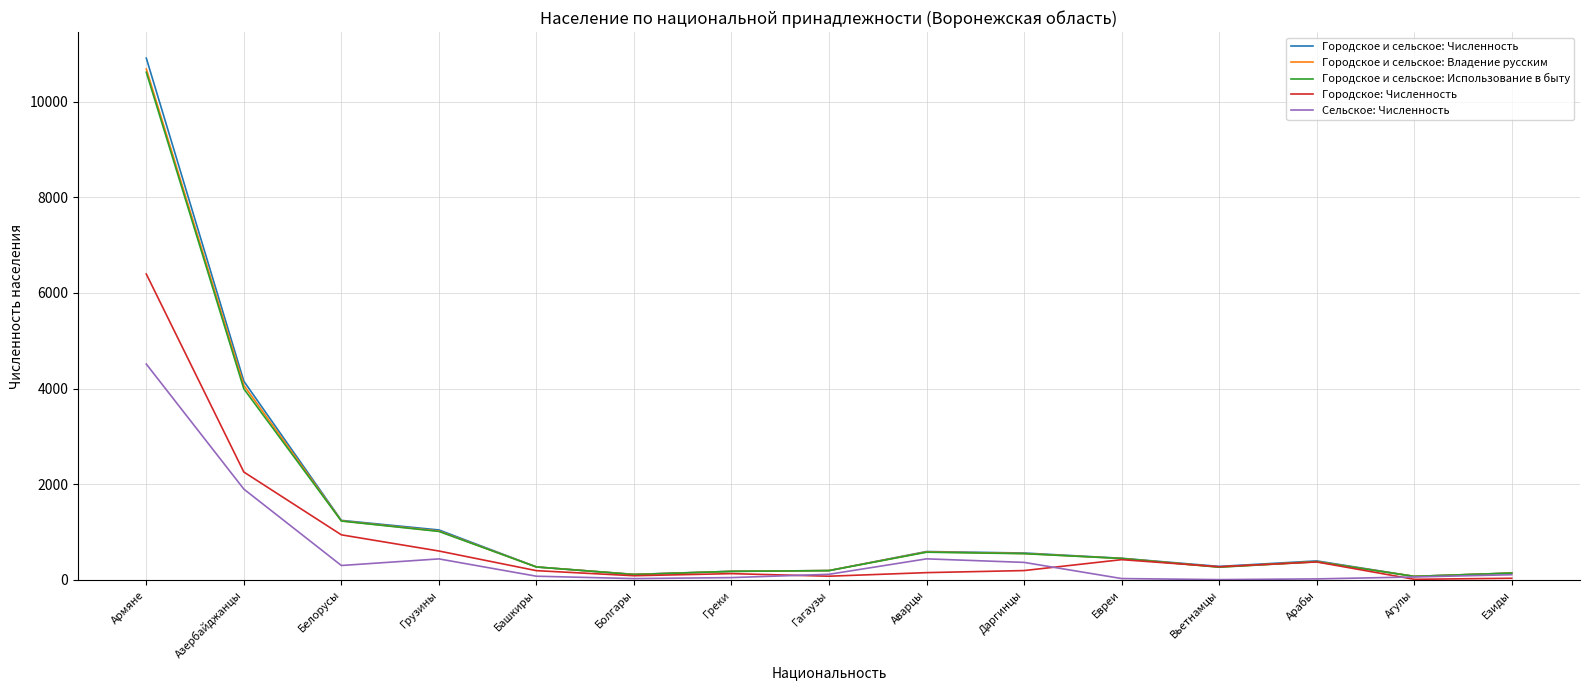

In Сельское: Численность, how many points are lower than both neighbors (excluding endpoints)?

3